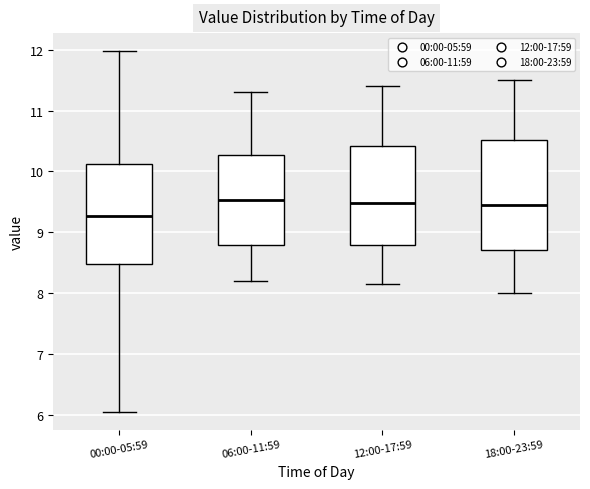

Reading left to right, read every box against the y-axis: the position of its median line, the range the box covers, and the ends of its whiskers. The values are not printed on the chart, so give them approximately, as read against the axis.

00:00-05:59: median 9.3, box 8.5 to 10.1, whiskers 6.1 to 12.0
06:00-11:59: median 9.5, box 8.8 to 10.3, whiskers 8.2 to 11.3
12:00-17:59: median 9.5, box 8.8 to 10.4, whiskers 8.2 to 11.4
18:00-23:59: median 9.5, box 8.7 to 10.5, whiskers 8.0 to 11.5